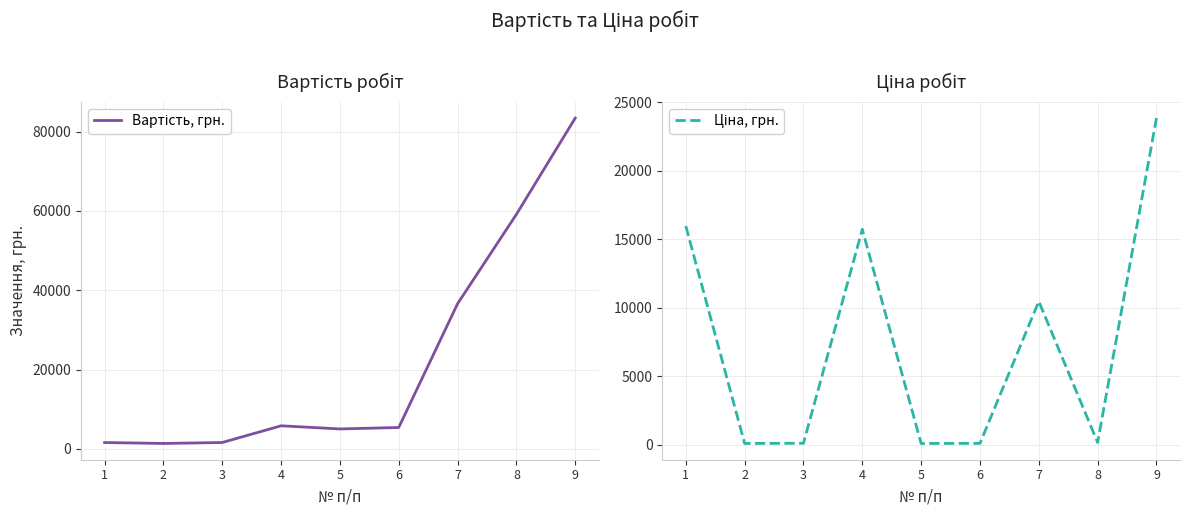

Reading left to right, what are all the values shown in this chart?

Вартість, грн.: 1=1595.7	2=1362.1	3=1600.0	4=5814.9	5=5022.7	6=5391.4	7=36603.9	8=59152.5	9=83433.9
Ціна, грн.: 1=15956.9	2=85.1	3=100.0	4=15716.0	5=85.1	6=91.4	7=10458.3	8=157.7	9=23838.3